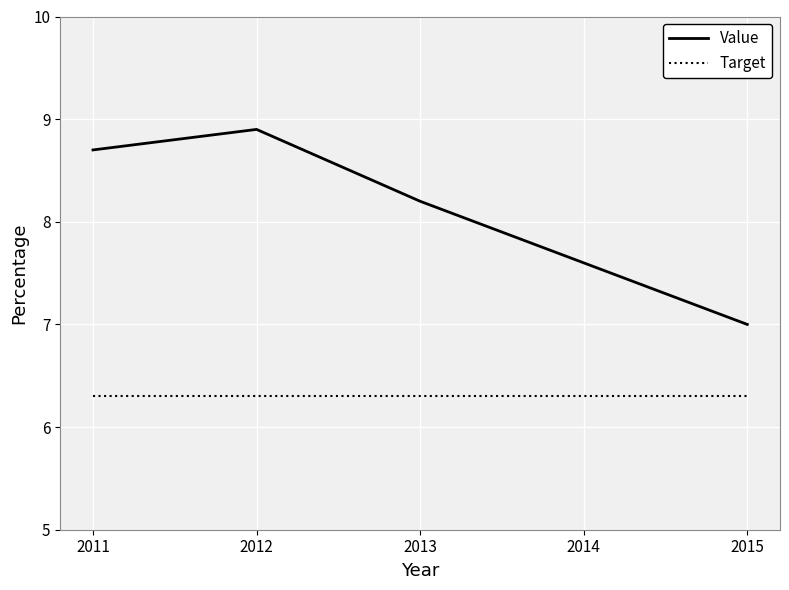

List the series in order of their overall mean, lowest first.

Target, Value